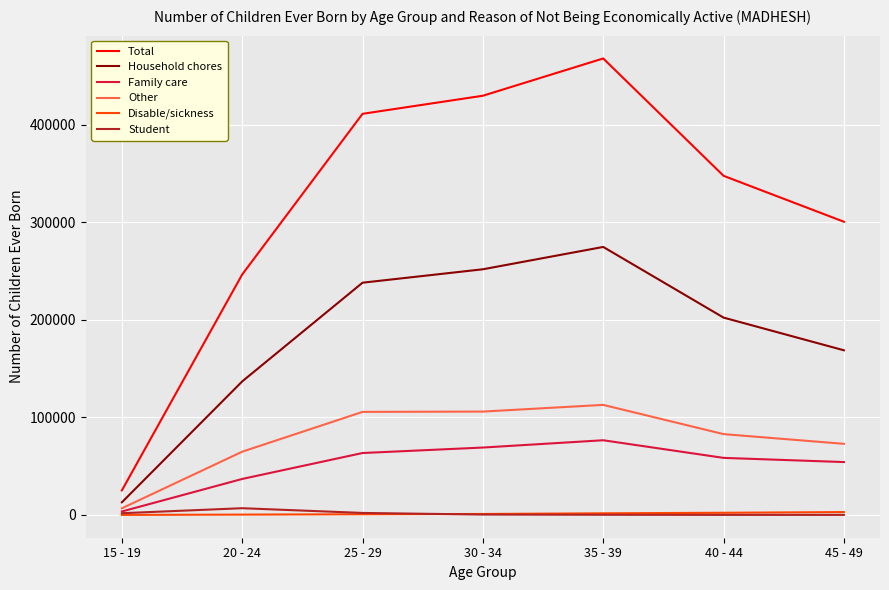

What is the total value across all series at 40 - 44?

693256